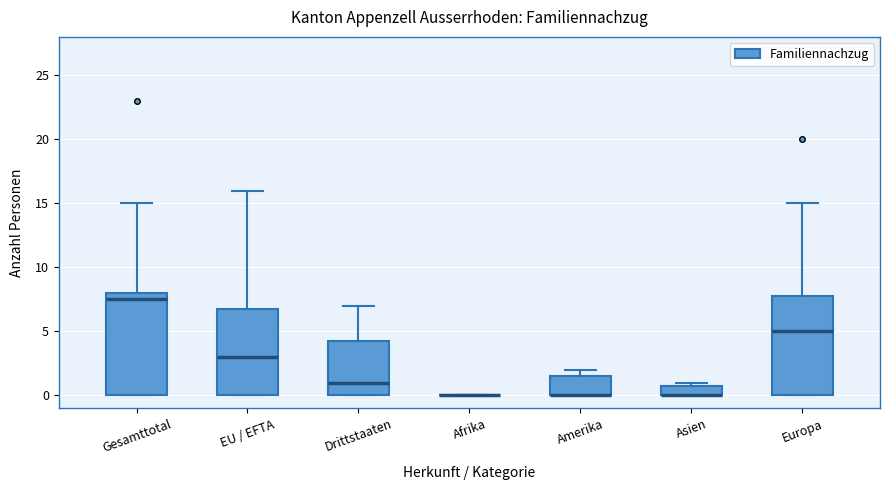

Where does the median line of the box for Drittstaaten sit on the y-axis? The values are not printed on the chart, so give them approximately, as read against the axis.

1.0